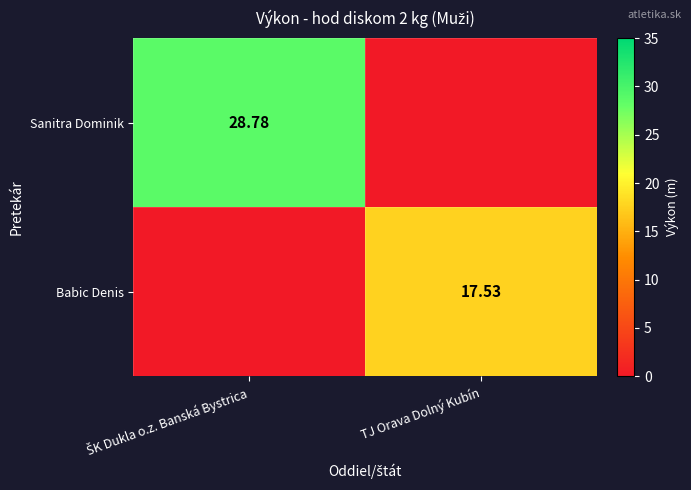

How many positive values does the Babic Denis series have?

1